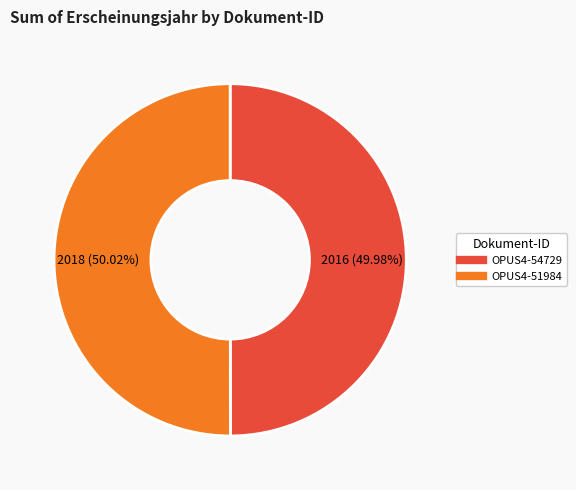

Is there any slice that represents more than half of the pie?

Yes